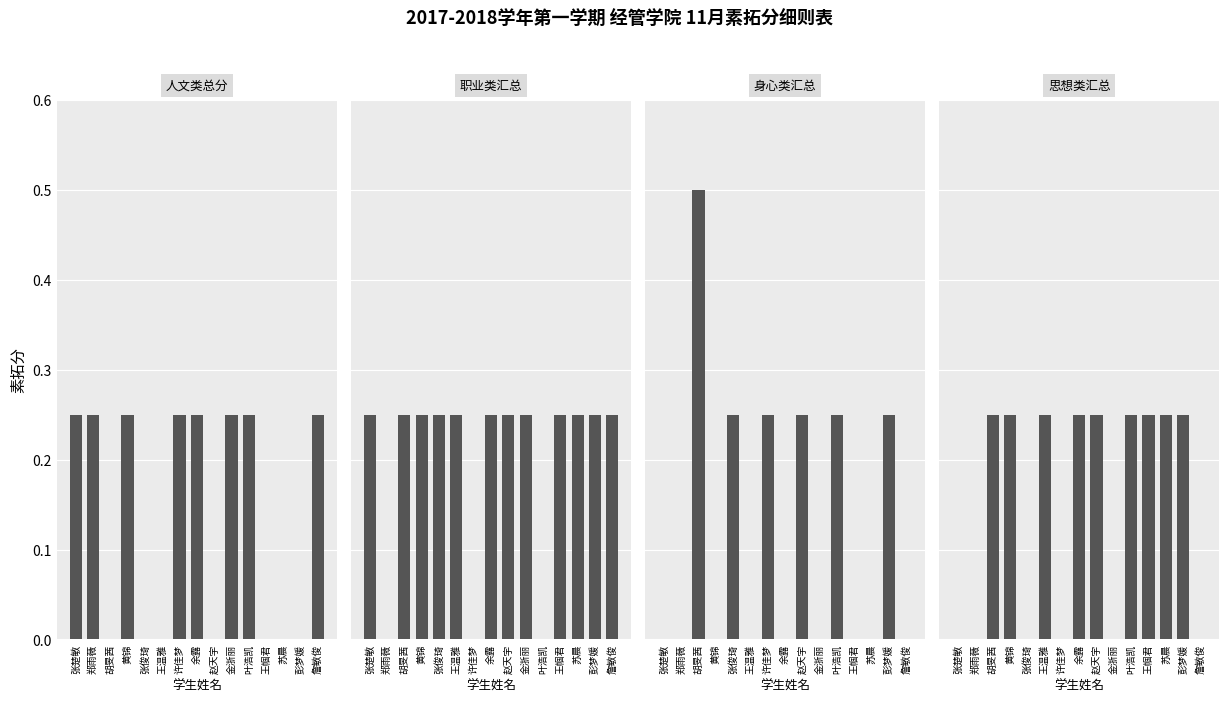

Which has a higher value, 胡旻茜 or 王帼君?

胡旻茜